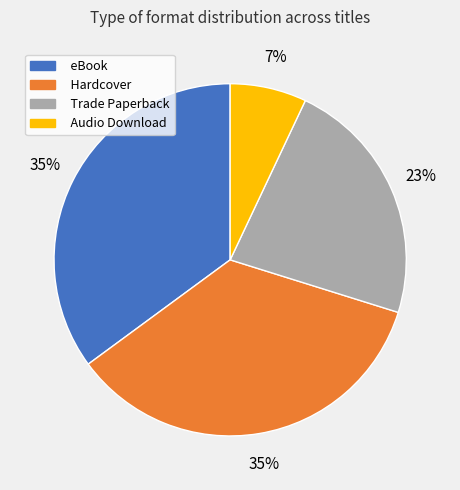

What percentage is the Audio Download slice, to the nearest percent?

7%